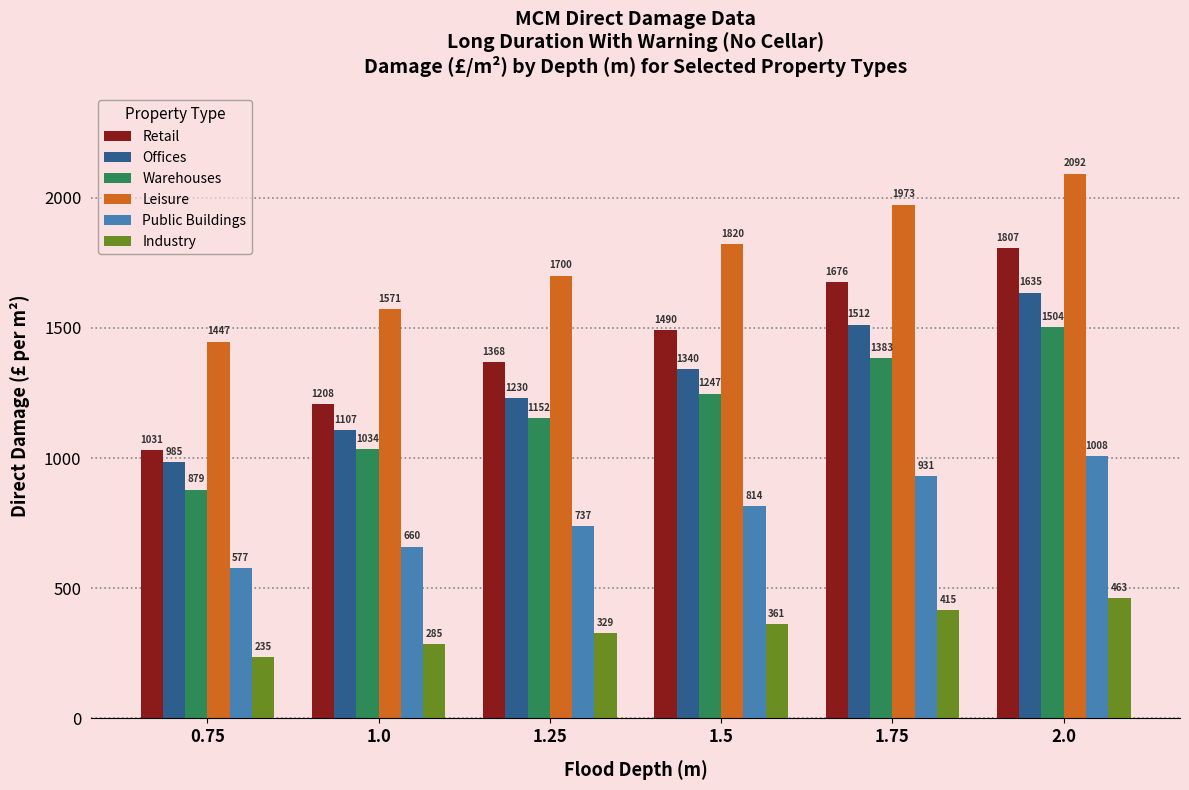

Which series has the largest range (max minus min)?

Retail